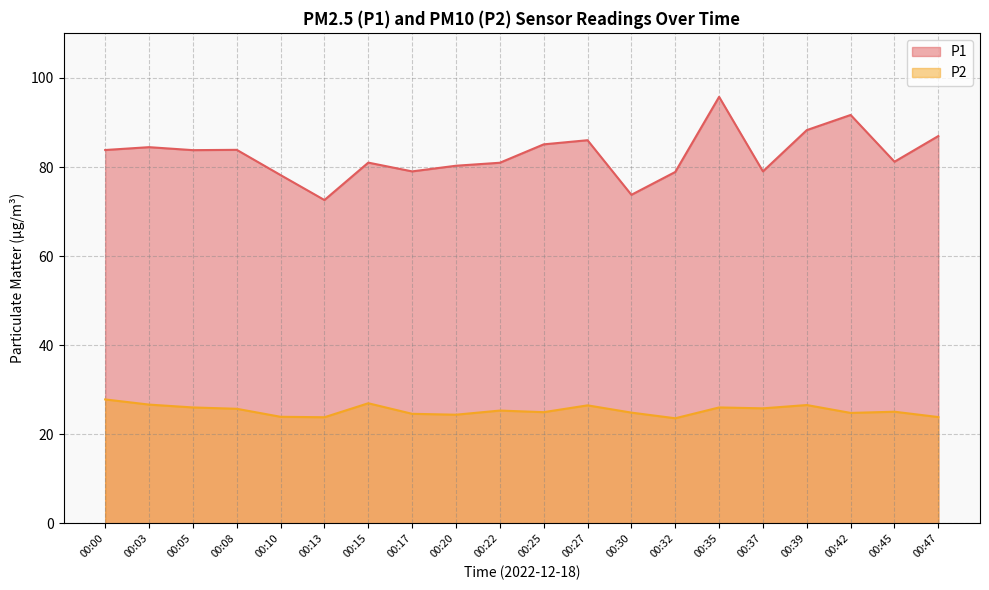

What is the value of the P1 point at the 12th from the left?

86.0